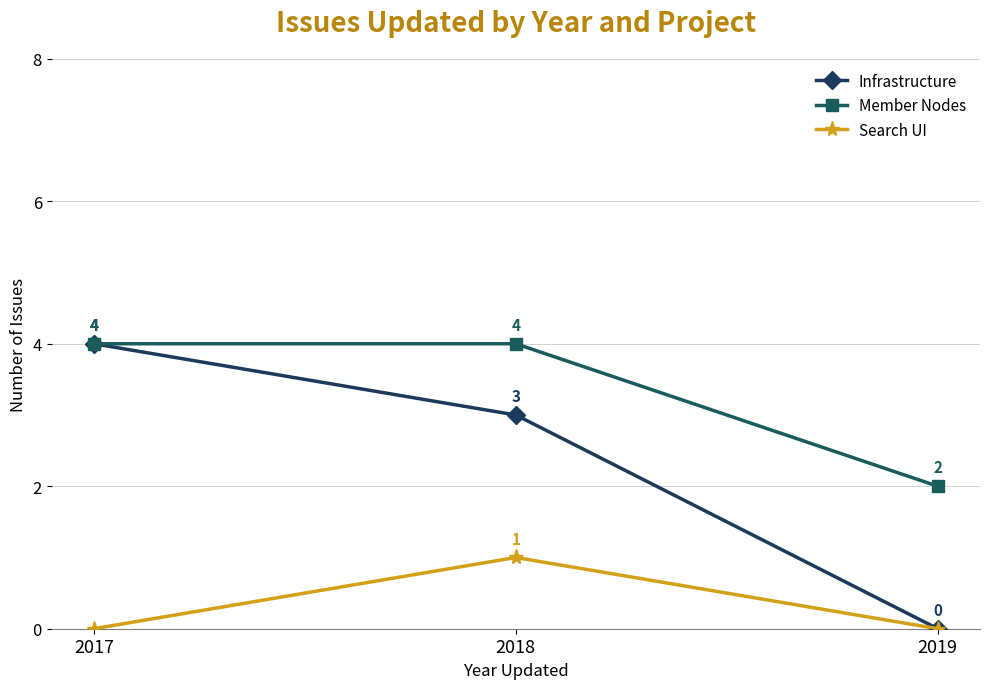

Is this an area chart (filled region under the line)?

No